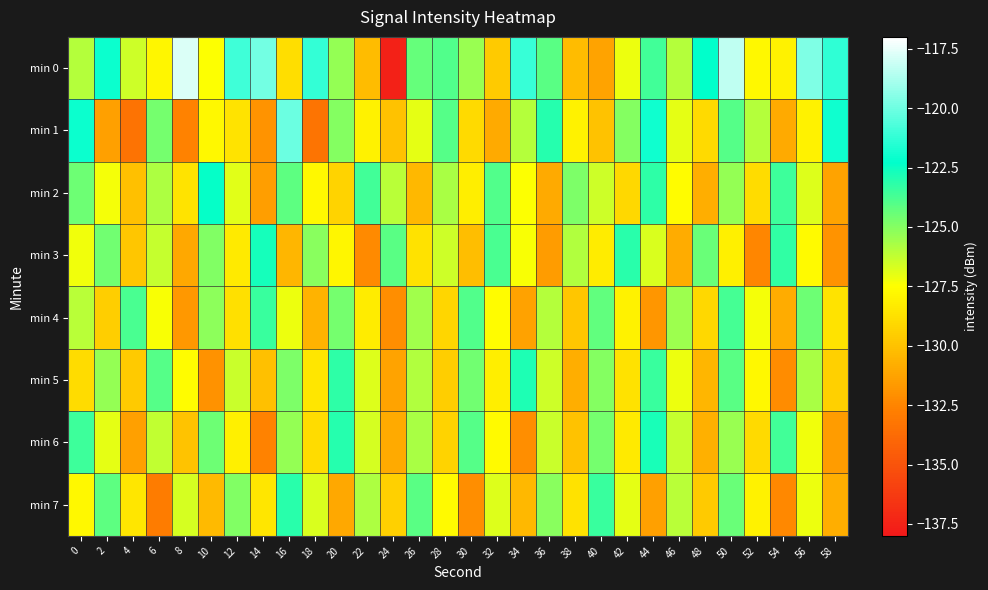

How many distinct data groups are displayed?

8